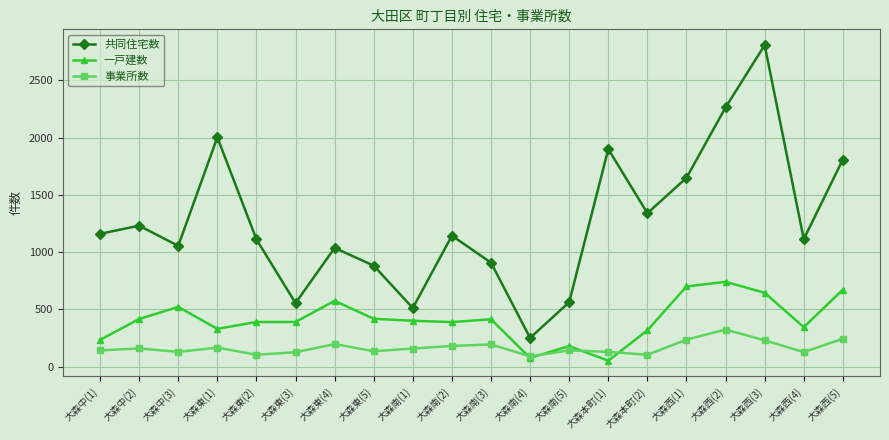

The value of 一戸建数 at 大森西(2) is 740. True or false?

True